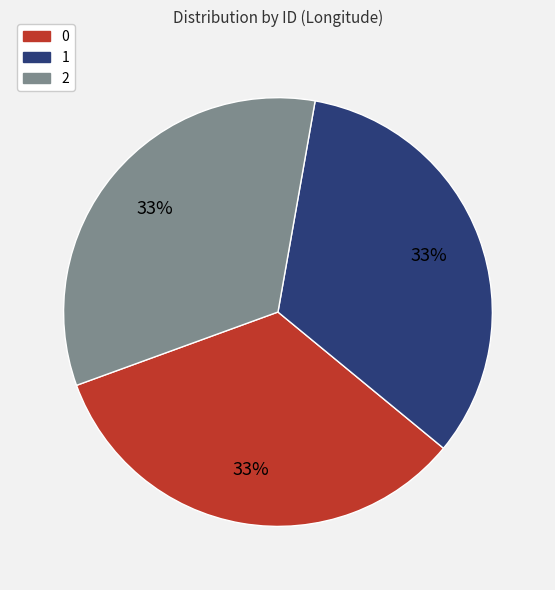

True or false: 0 accounts for 20% of the total.

False